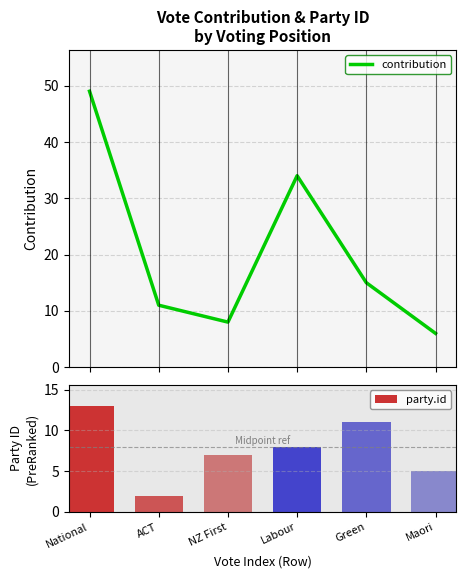

What is the difference between the second highest and minimum values in the party.id series?

9